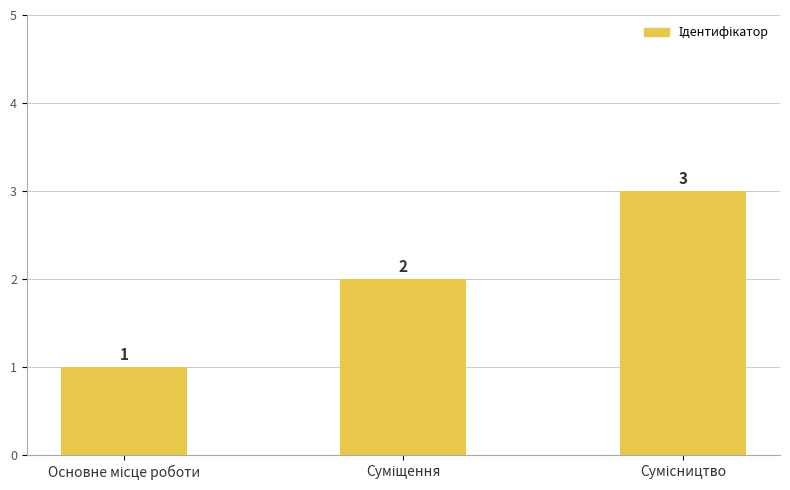

How many values are between 1 and 3?

3